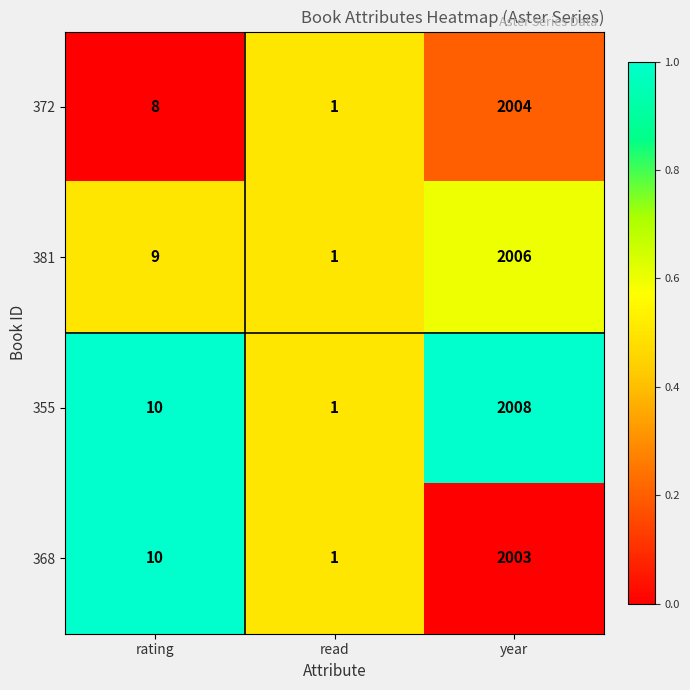

Reading left to right, list all the values displayed in this chart.

372: rating=8	read=1	year=2004
381: rating=9	read=1	year=2006
355: rating=10	read=1	year=2008
368: rating=10	read=1	year=2003